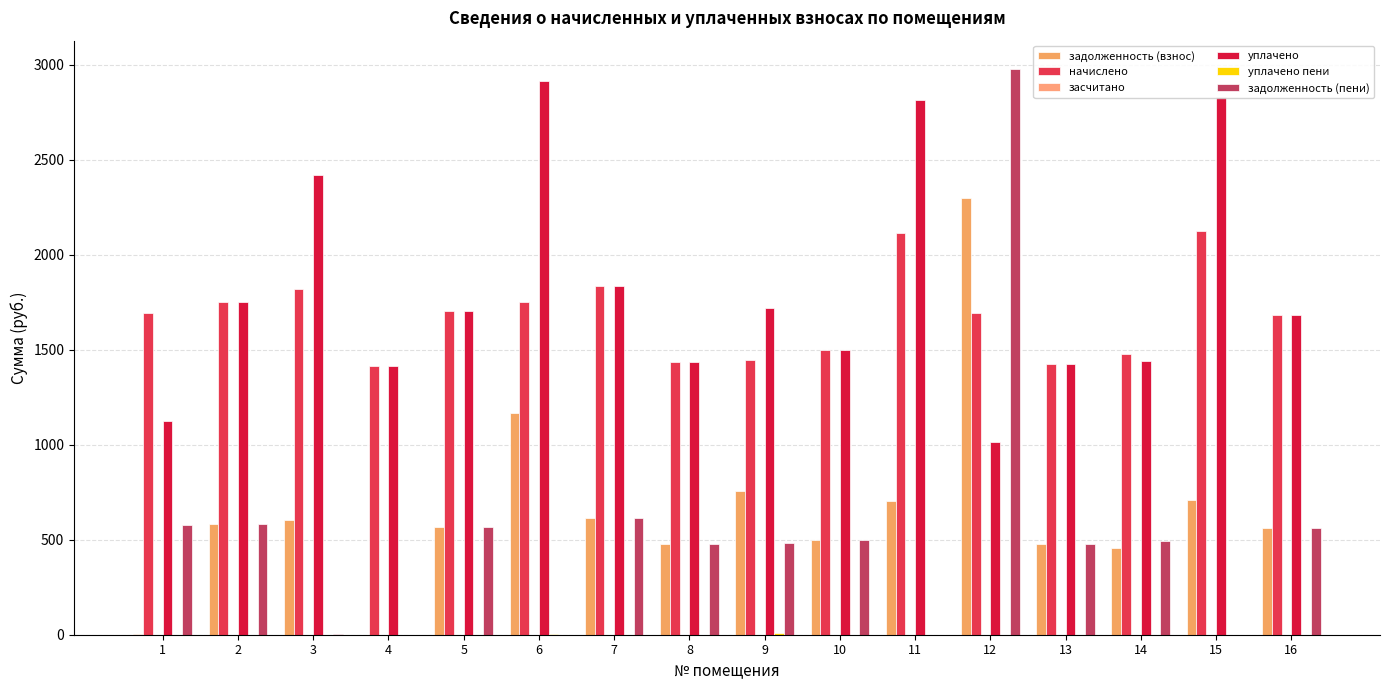

Is the value of задолженность (пени) at 13 greater than the value of уплачено at 10?

No